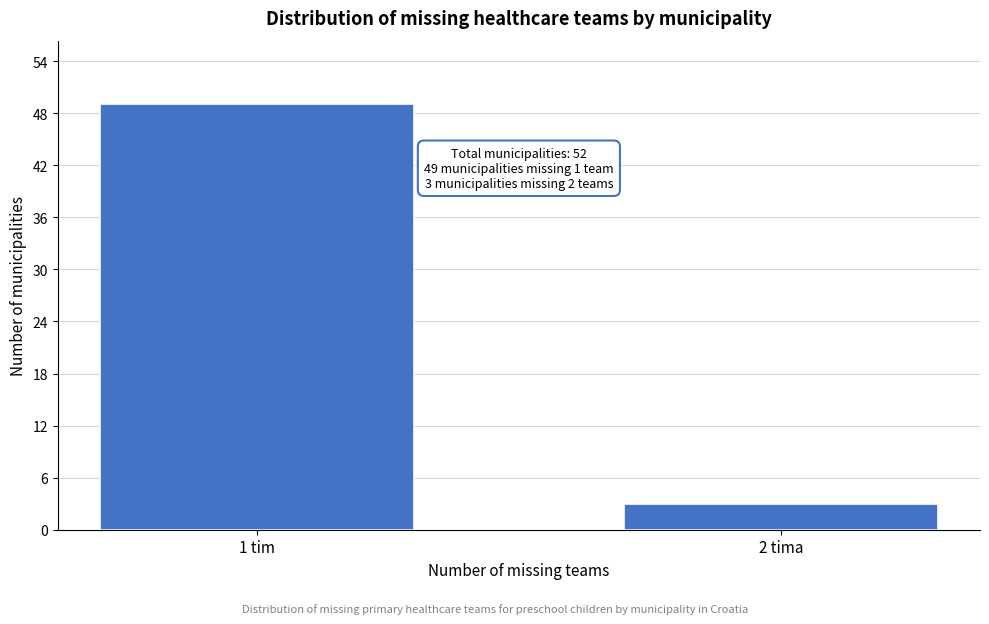

Reading left to right, transcribe all the data shown in this chart.

49	3